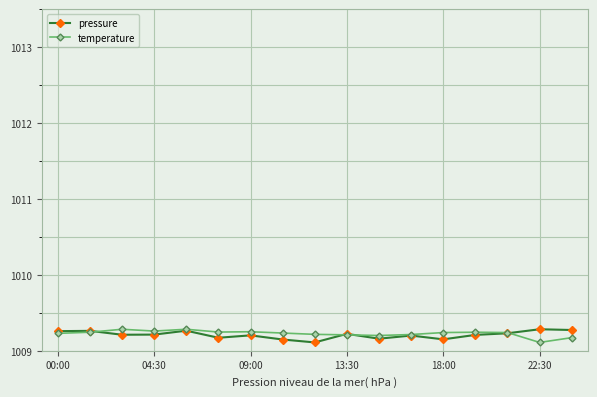

True or false: temperature has more than 0 points higher than both neighbors.

True